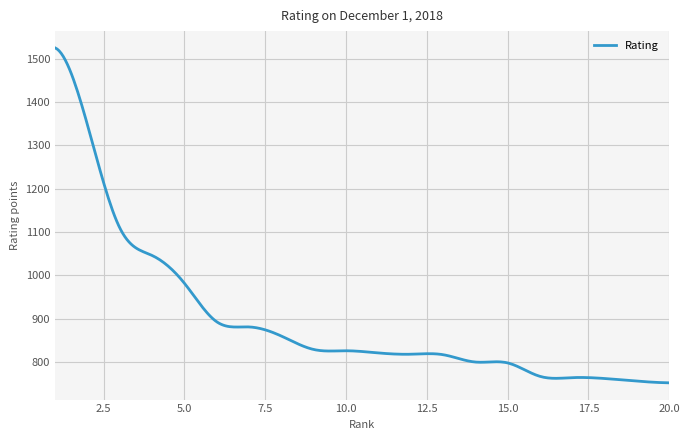

What is the difference between the maximum and minimum values?

773.0